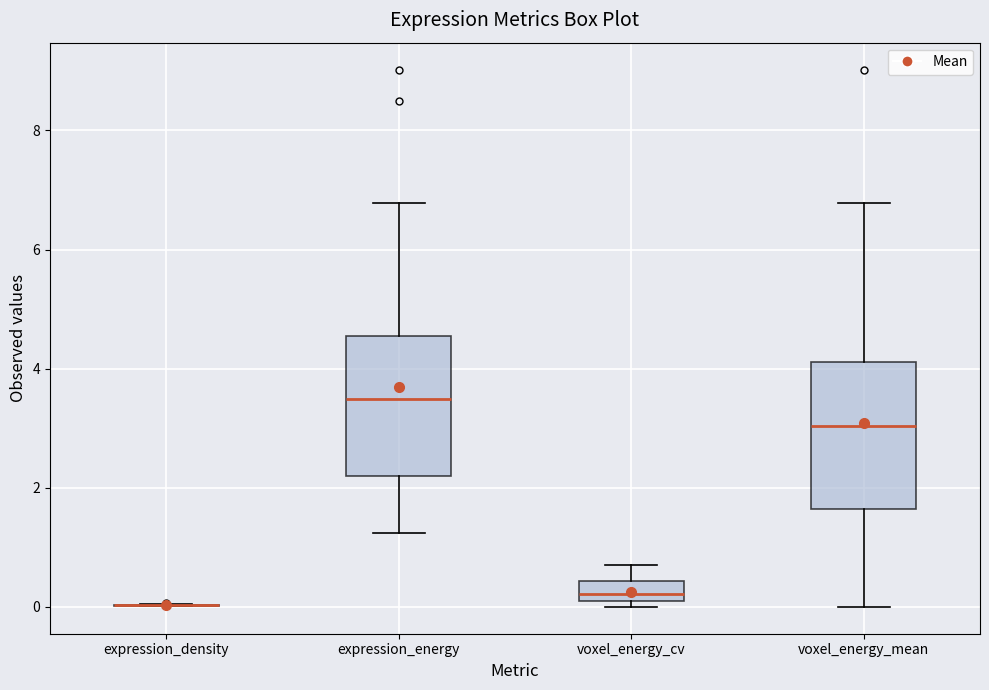

Reading left to right, transcribe this box plot: for each box, give where its median line is, the range the box spans, and where its two whiskers end, as read against the y-axis. The values are not printed on the chart, so give them approximately, as read against the axis.

expression_density: box collapsed to a line at 0.0, whiskers 0.0 to 0.0
expression_energy: median 3.4, box 2.2 to 4.6, whiskers 1.2 to 6.8
voxel_energy_cv: median 0.2, box 0.0 to 0.4, whiskers 0.0 (just below the box's lower edge) to 0.6
voxel_energy_mean: median 3.0, box 1.6 to 4.2, whiskers 0.0 to 6.8